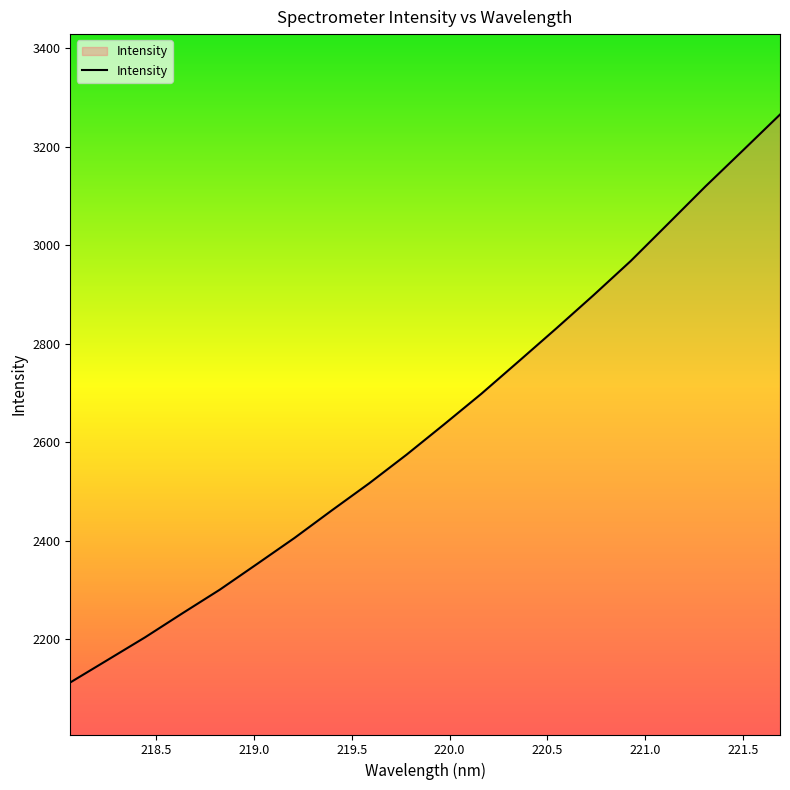

What is the smallest value displayed?

2112.5